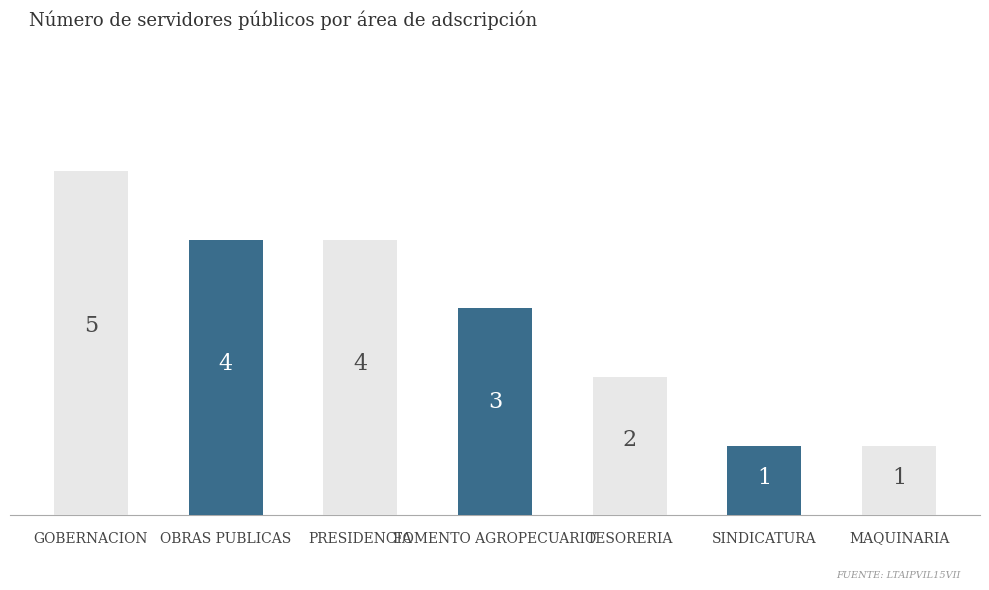

Approximately how many times larger is the value at OBRAS PUBLICAS compared to SINDICATURA?

4.0